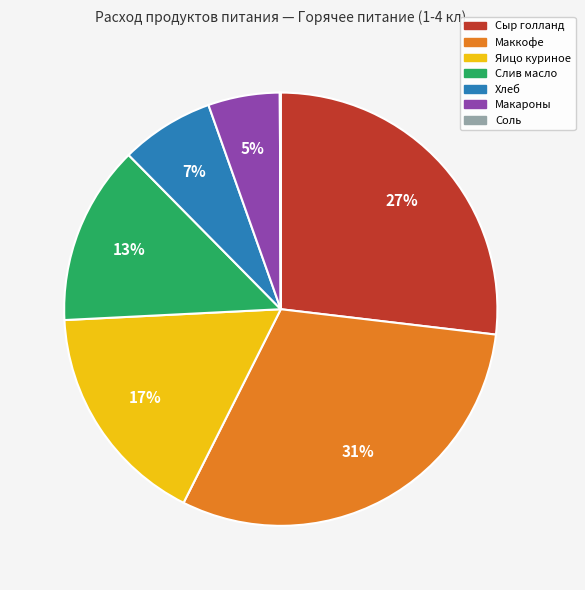

Is it true that Сыр голланд is 27% of the pie?

True